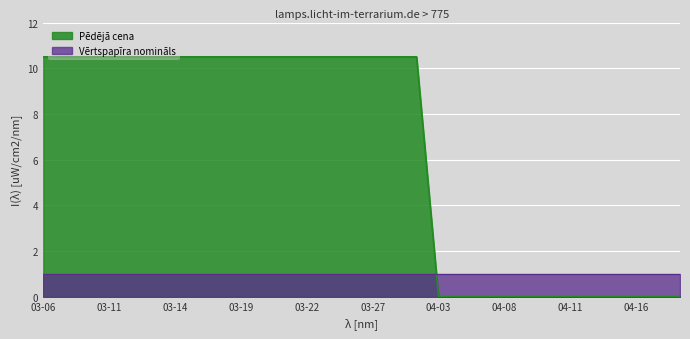

What is the change in value from 2024-03-28 to 2024-04-12?

-10.5